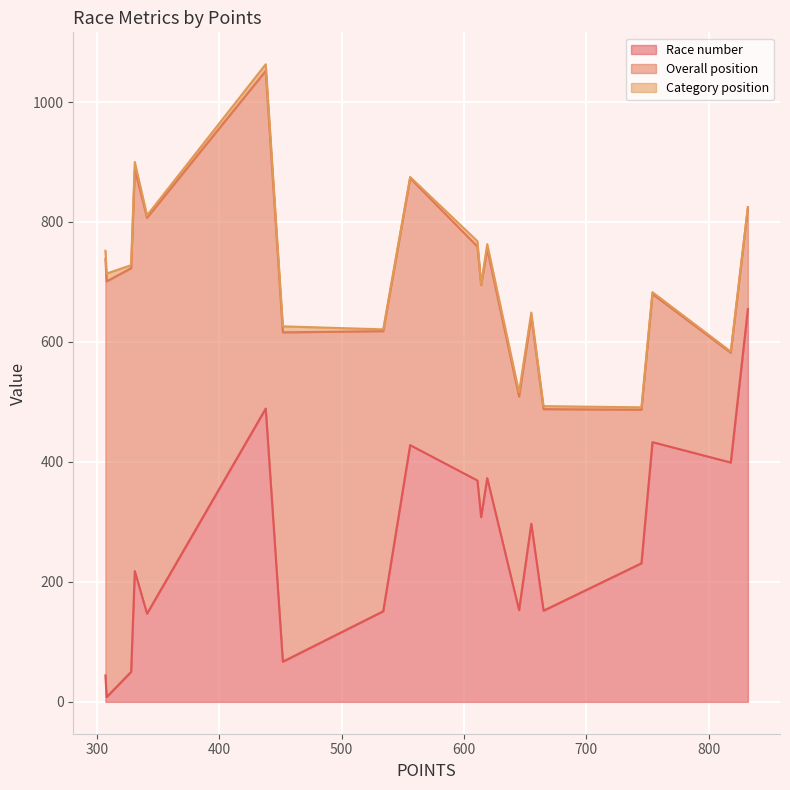

Read the Race number value at 665, to the nearest 100.

200